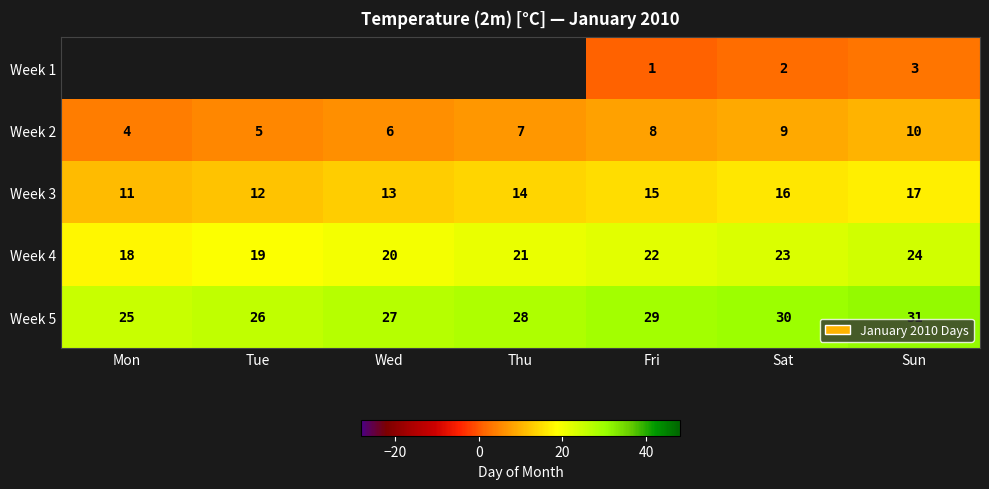

What is the difference between the maximum and second lowest values in the Week 2 series?

5